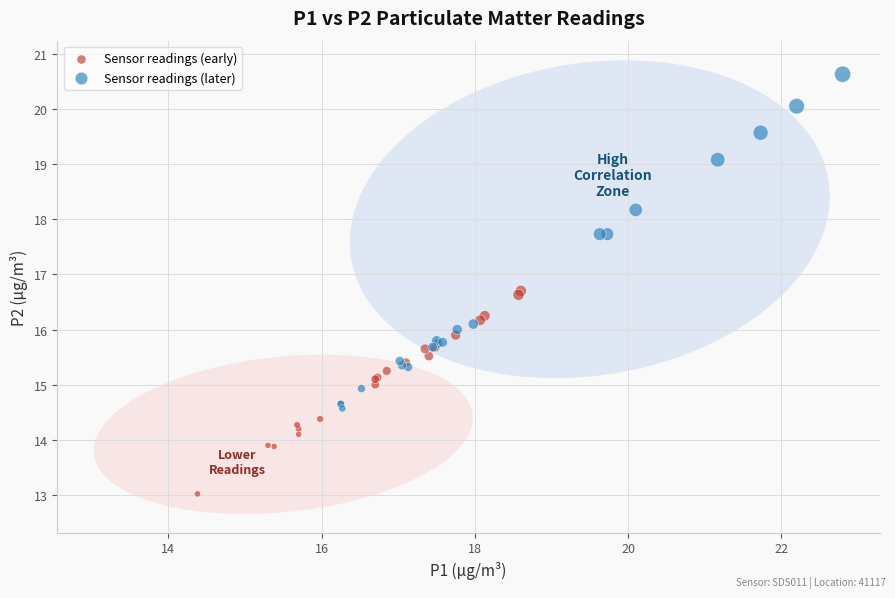

What are all the series names shown in the legend?

Sensor readings (early), Sensor readings (later)